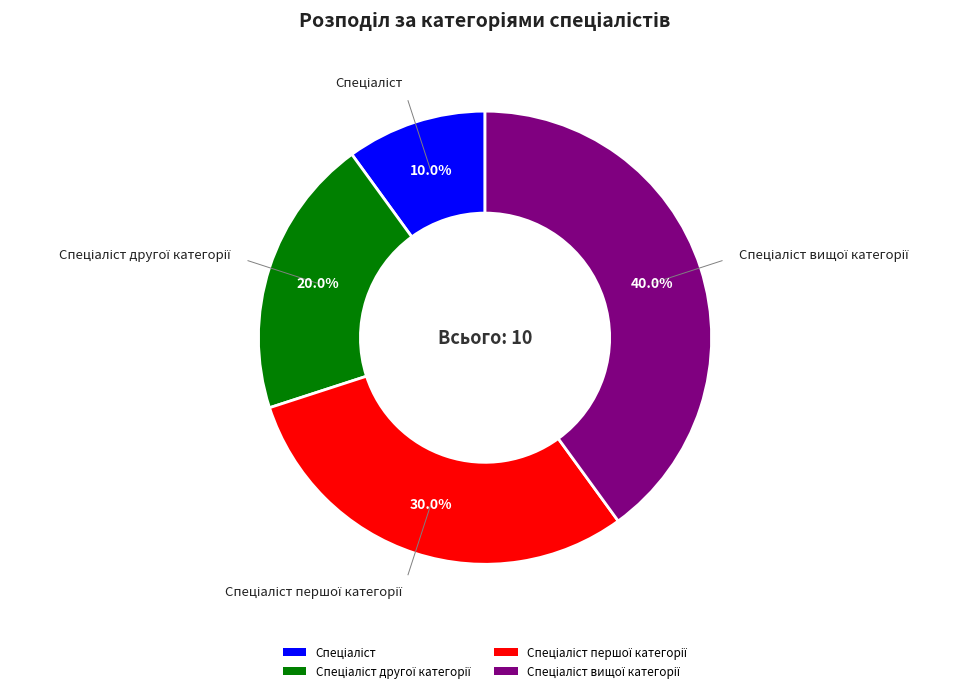

Count the number of slices in the pie.

4